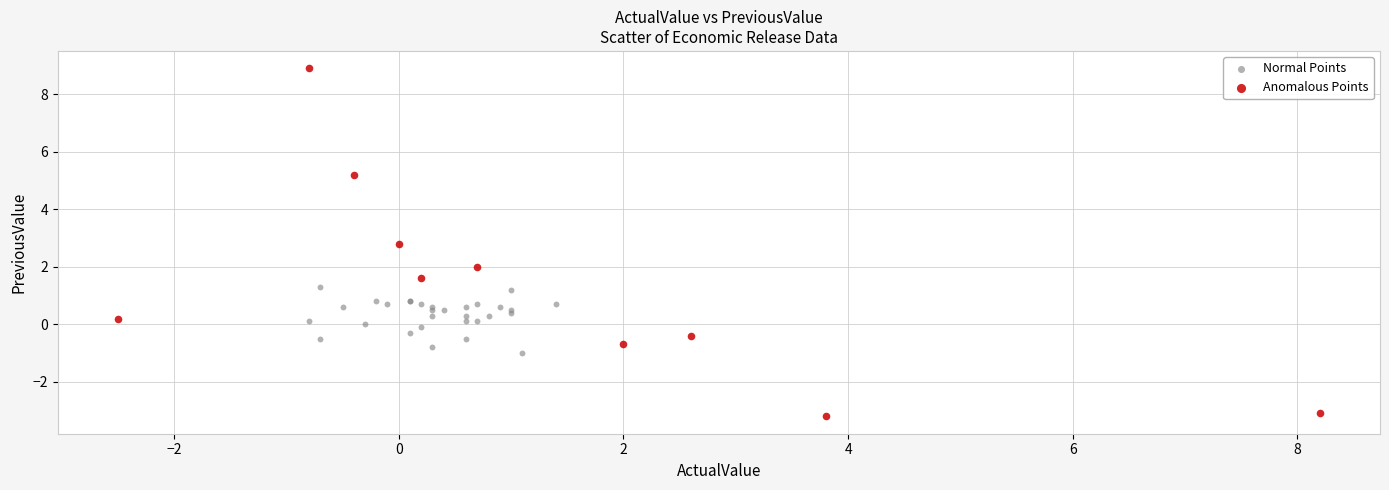

Which series reaches the minimum Y coordinate?

Anomalous Points